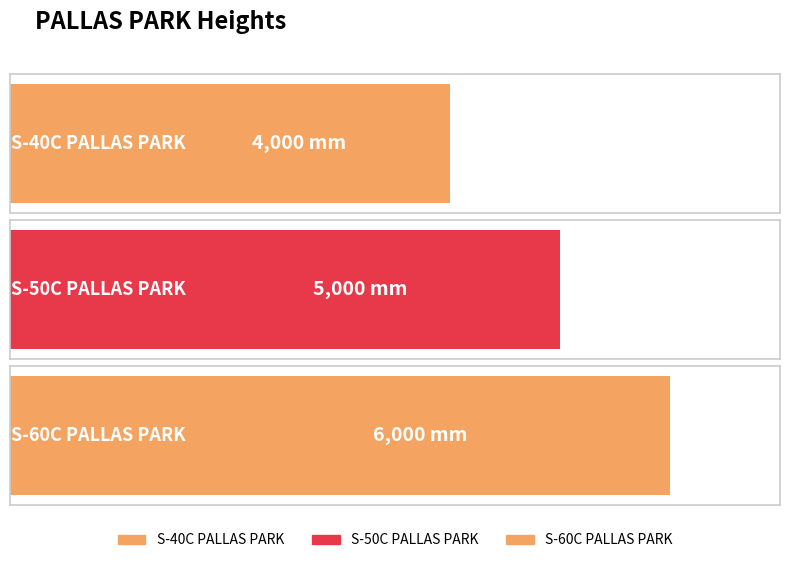

List the labels in order of value, smallest first.

S-40C PALLAS PARK, S-50C PALLAS PARK, S-60C PALLAS PARK